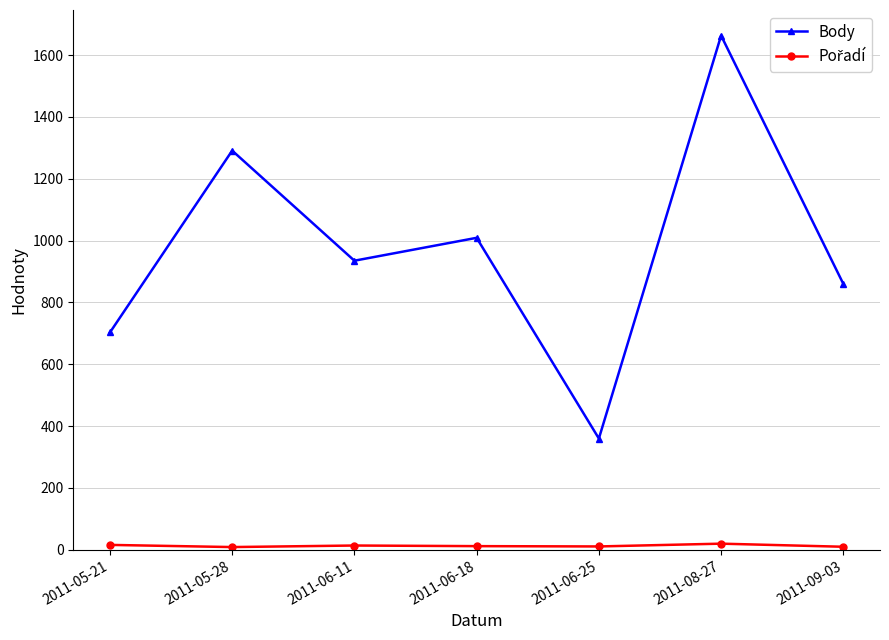

What is the label of the 5th point from the right?

2011-06-11